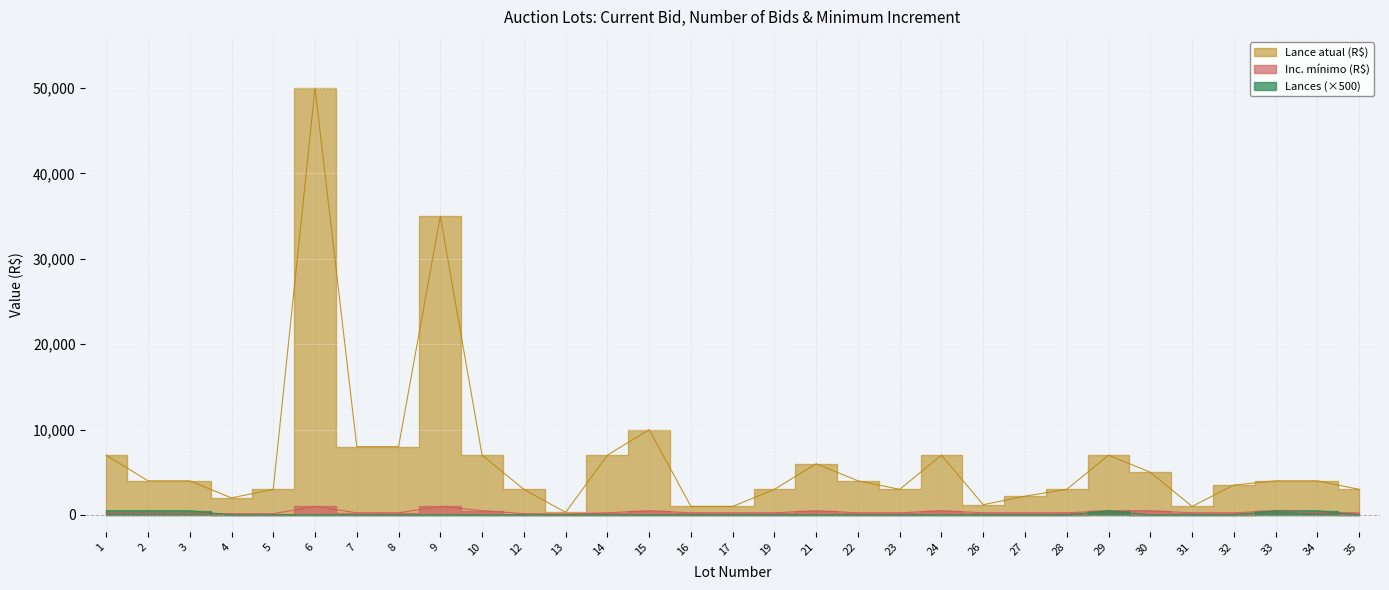

Reading left to right, list all the values displayed in this chart.

Lance atual (R$): 7000	4000	4000	2000	3000	50000	8000	8000	35000	7000	3000	300	7000	10000	1000	1000	3000	6000	4000	3000	7000	1200	2200	3000	7000	5000	1000	3500	4000	4000	3000
Lances: 500	500	500	0	0	0	0	0	0	0	0	0	0	0	0	0	0	0	0	0	0	0	0	0	500	0	0	0	500	500	0
Inc. mínimo (R$): 250	150	150	150	150	1000	250	250	1000	500	150	100	250	500	250	250	250	500	250	250	500	250	250	250	500	500	250	250	500	250	250